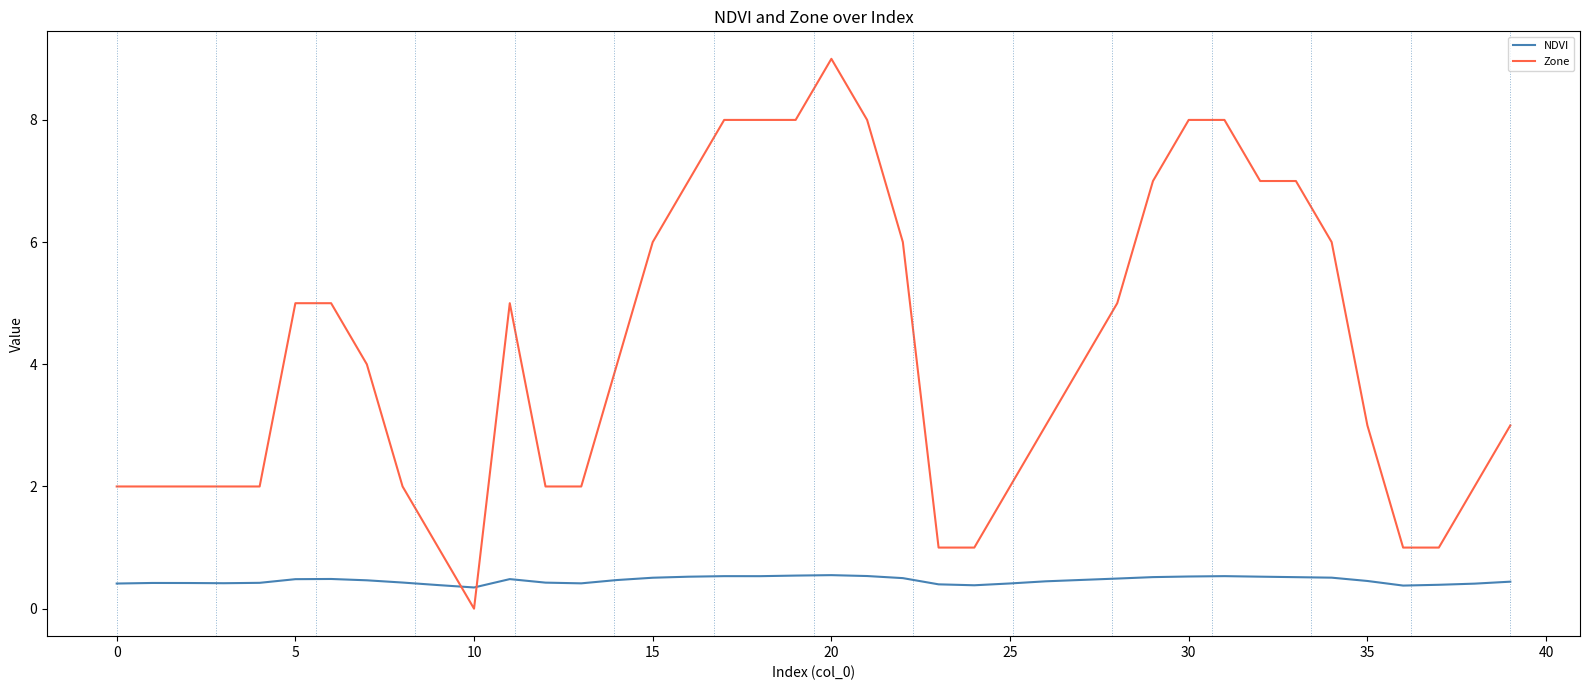

Which series has the largest total across all categories?

Zone